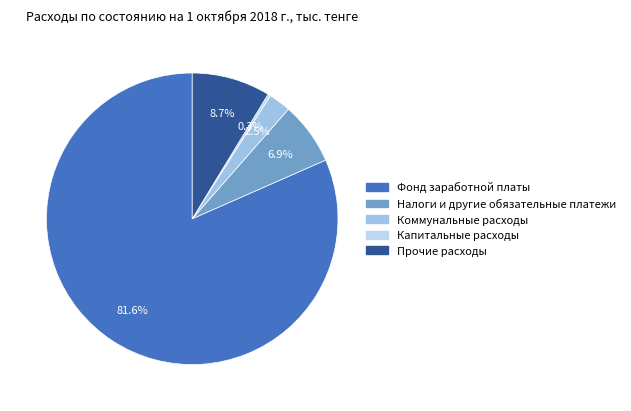

Combined, do Фонд заработной платы and Капитальные расходы account for over 50%?

Yes